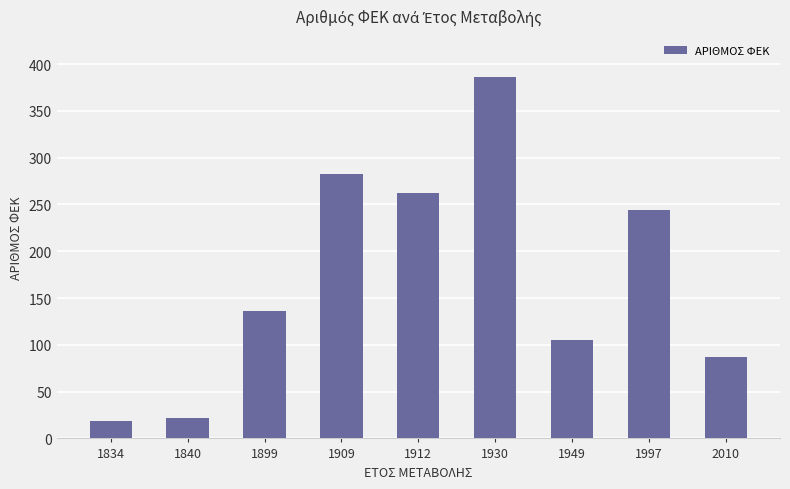

Where is the data nearest to the value 202?

1997